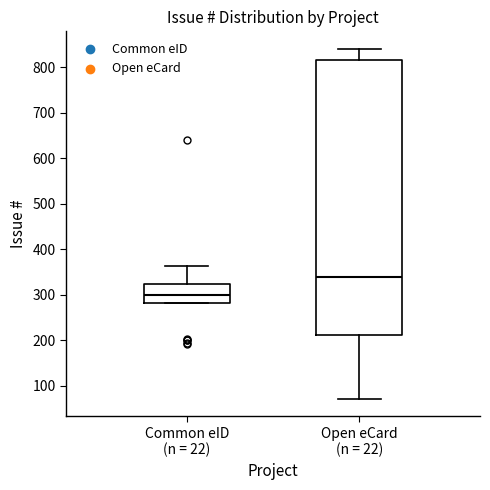

Reading left to right, transcribe this box plot: for each box, give where its median line is, the range the box spans, and where its two whiskers end, as read against the y-axis. The values are not printed on the chart, so give them approximately, as read against the axis.

Common eID (n = 22): median 300, box 280 to 320, whiskers 280 to 360
Open eCard (n = 22): median 340, box 210 to 810, whiskers 70 to 840